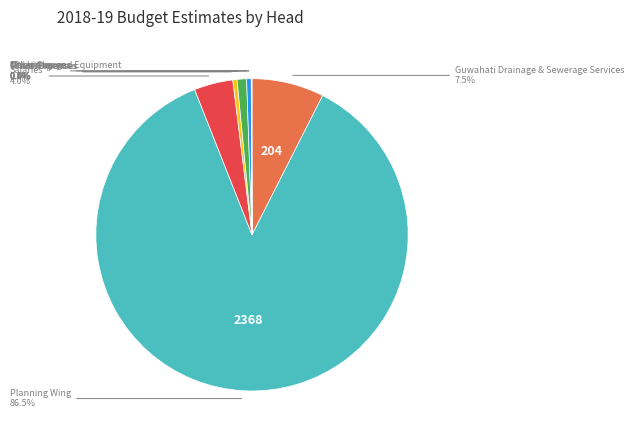

Does any single category account for the majority?

Yes